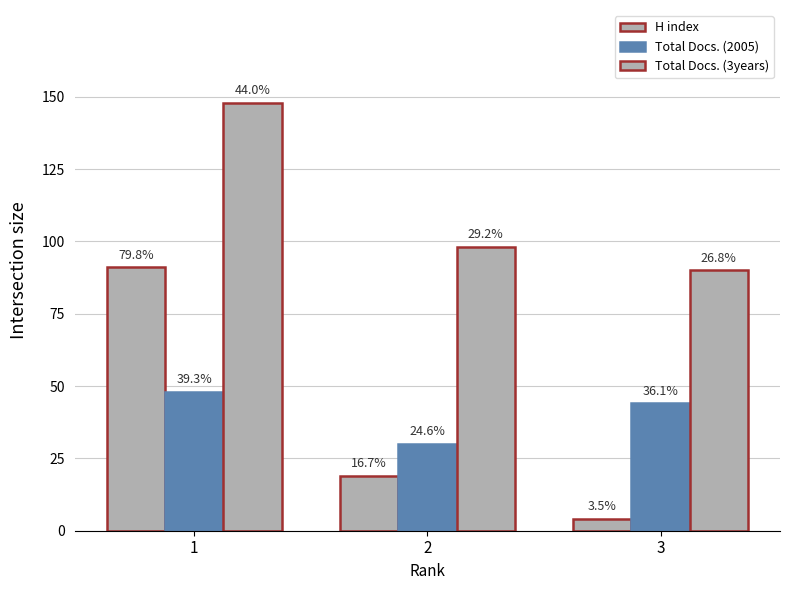

How many bars are there in each group?

3